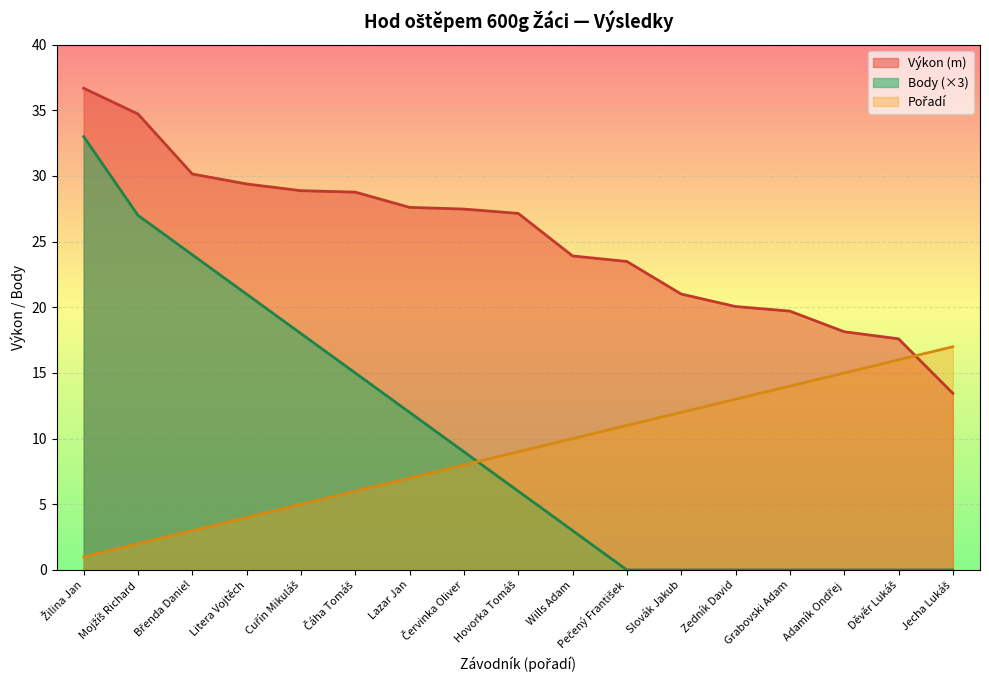

True or false: Pořadí and Body cross at least once.

True